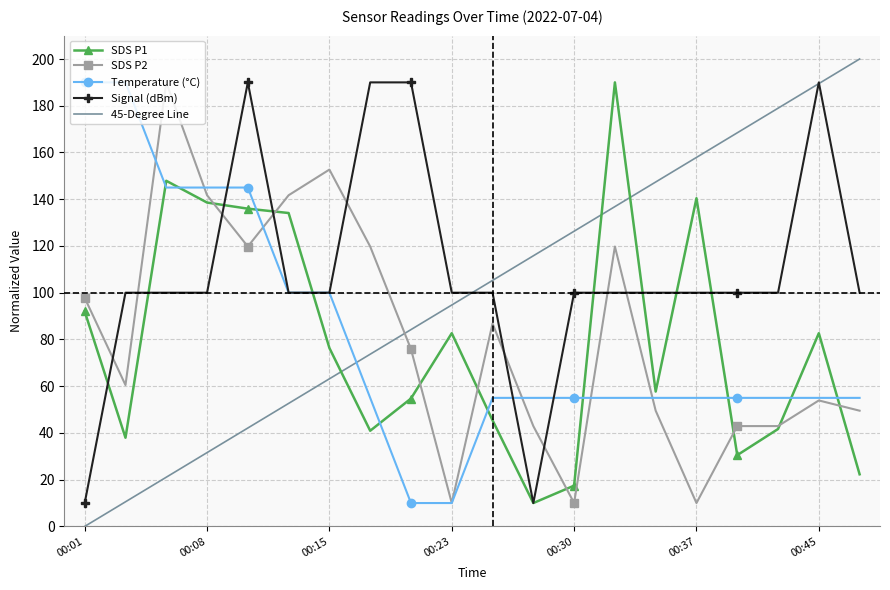

Which series has the largest range (max minus min)?

45-Degree Line